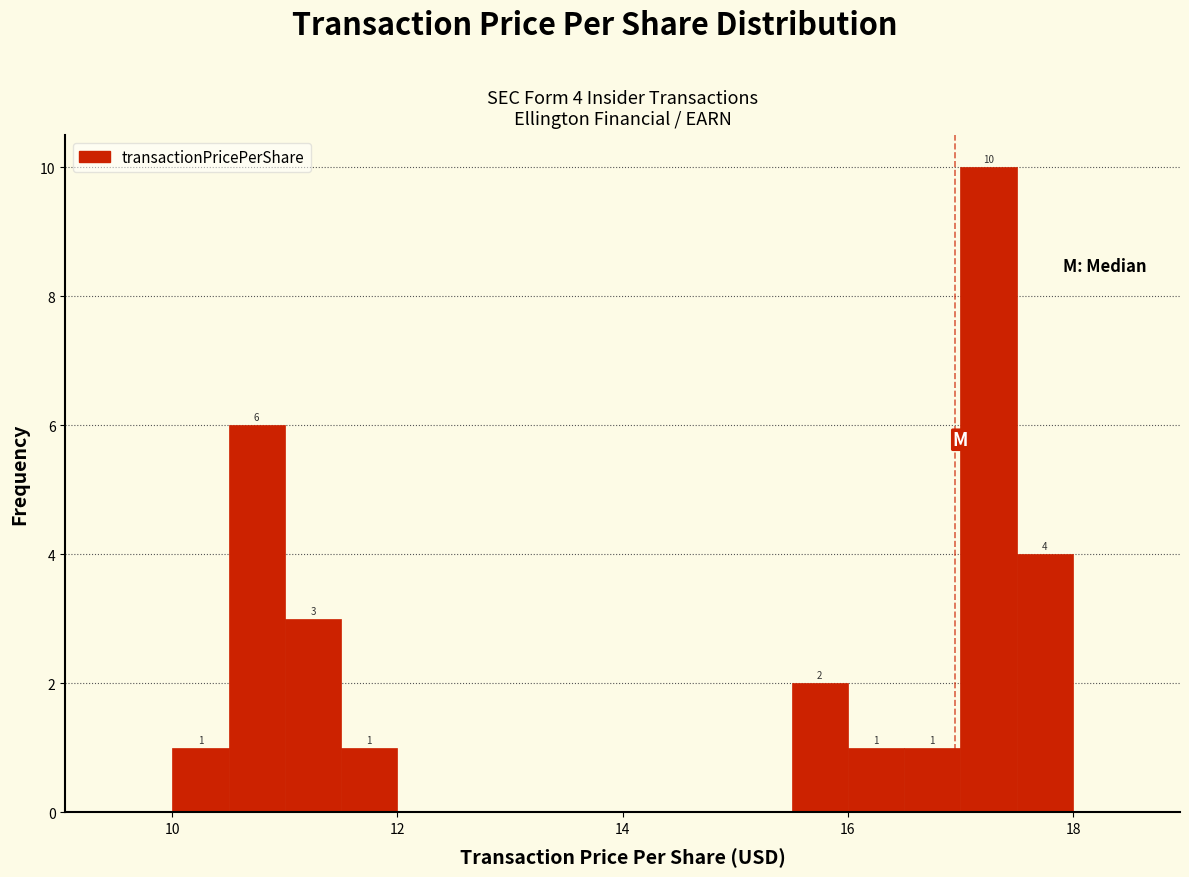

Read against the x-axis, roughly where is the centre of the tallest bar?

17.2